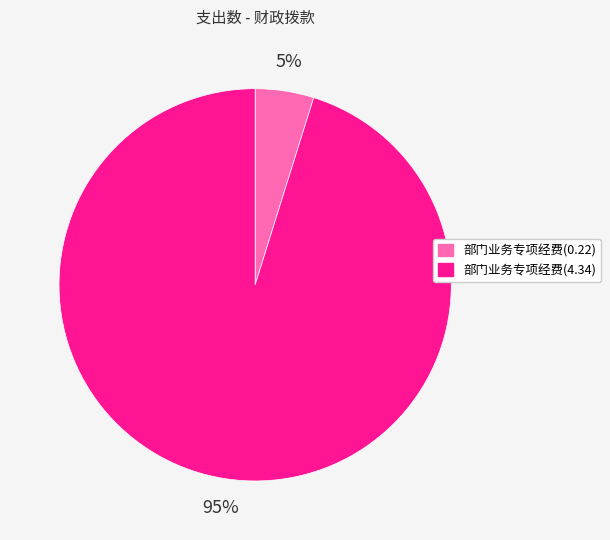

Does any single category account for the majority?

Yes